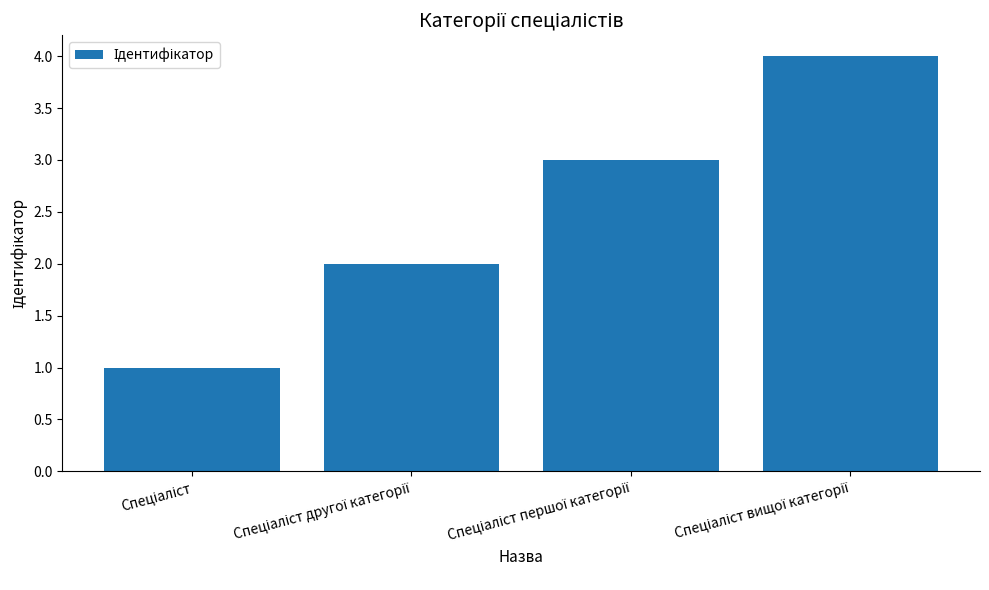

What is the sum of all values?

10